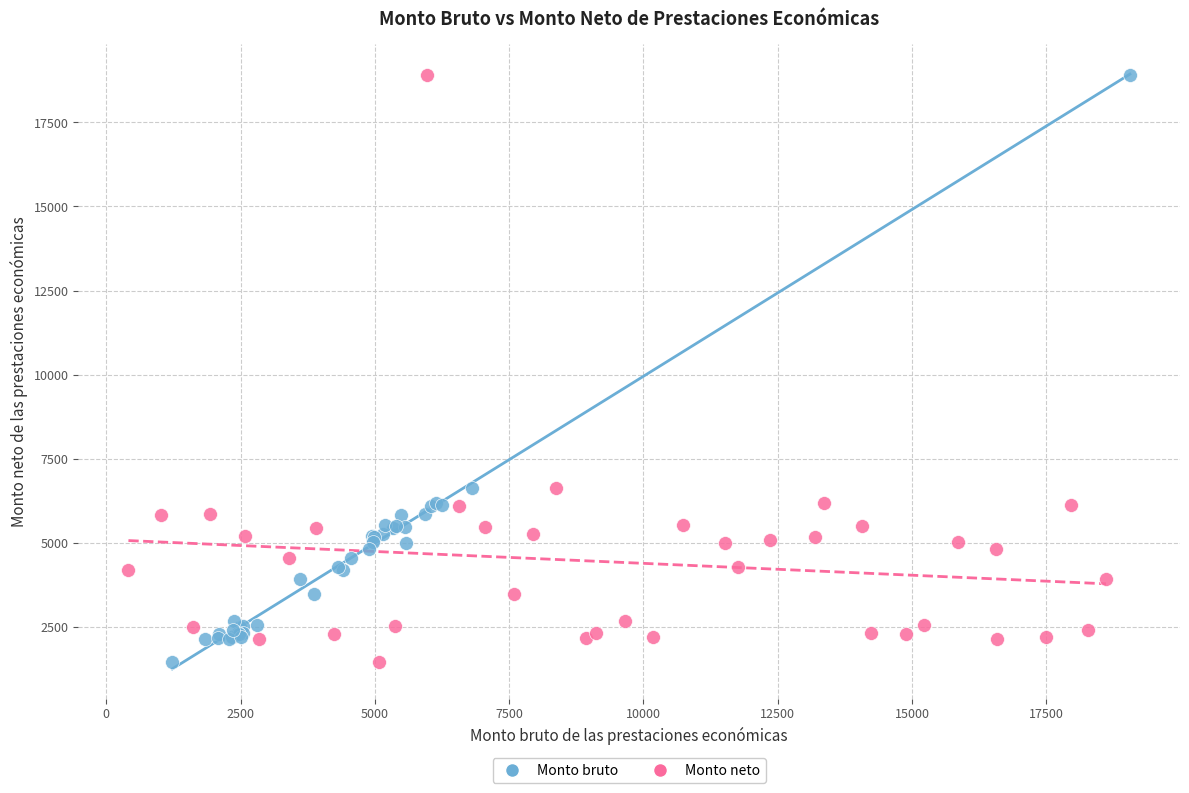

What are all the series names shown in the legend?

Monto bruto, Monto neto